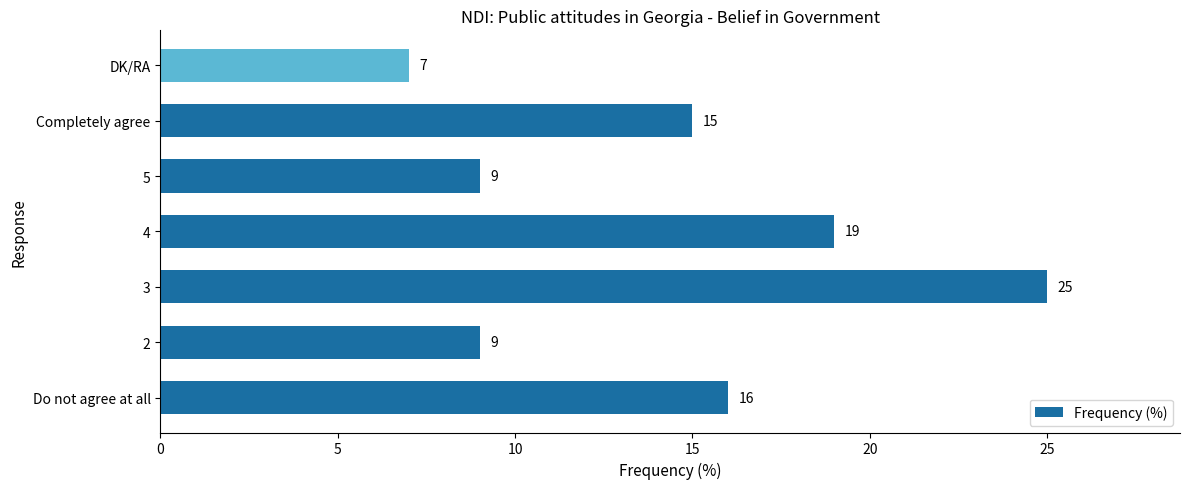

What value does the data have at 2?

9